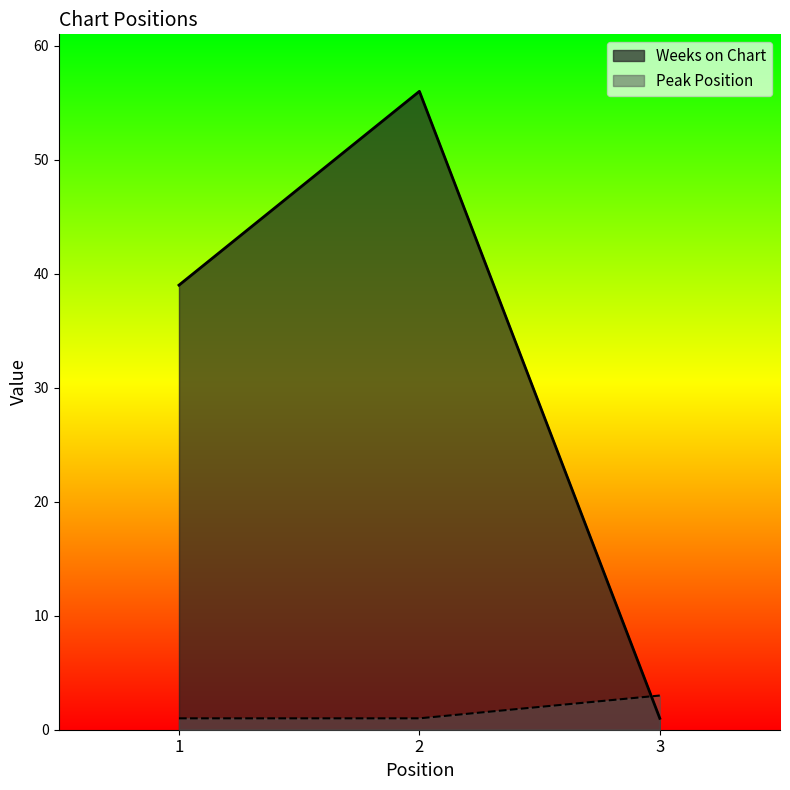

Rank the series by their maximum value, from highest to lowest.

Weeks on Chart, Peak Position